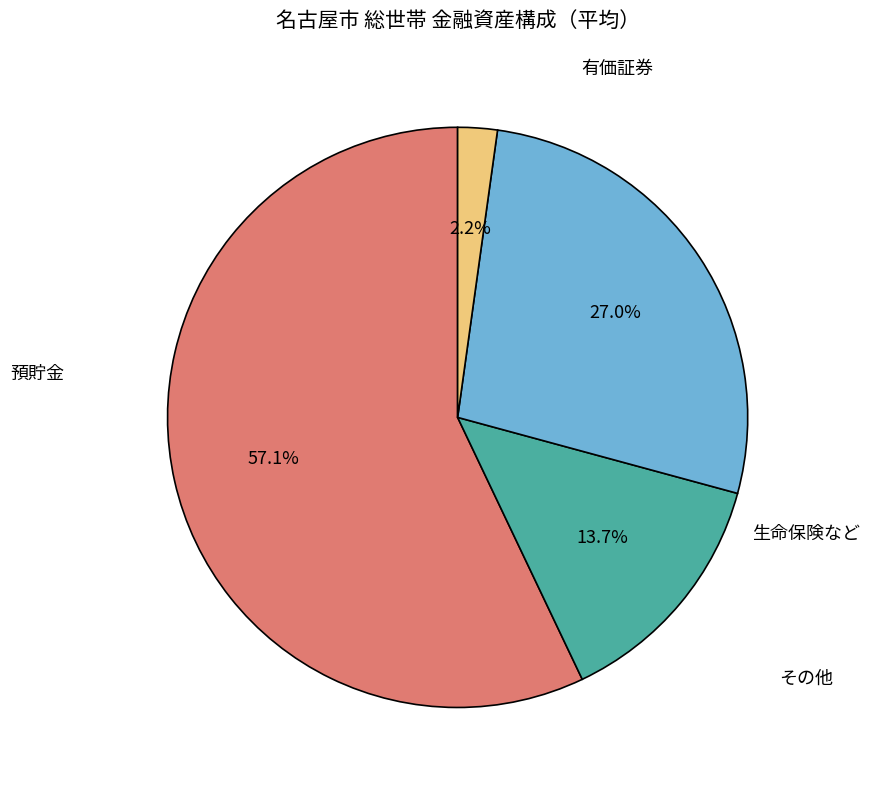

Does any single category account for the majority?

Yes